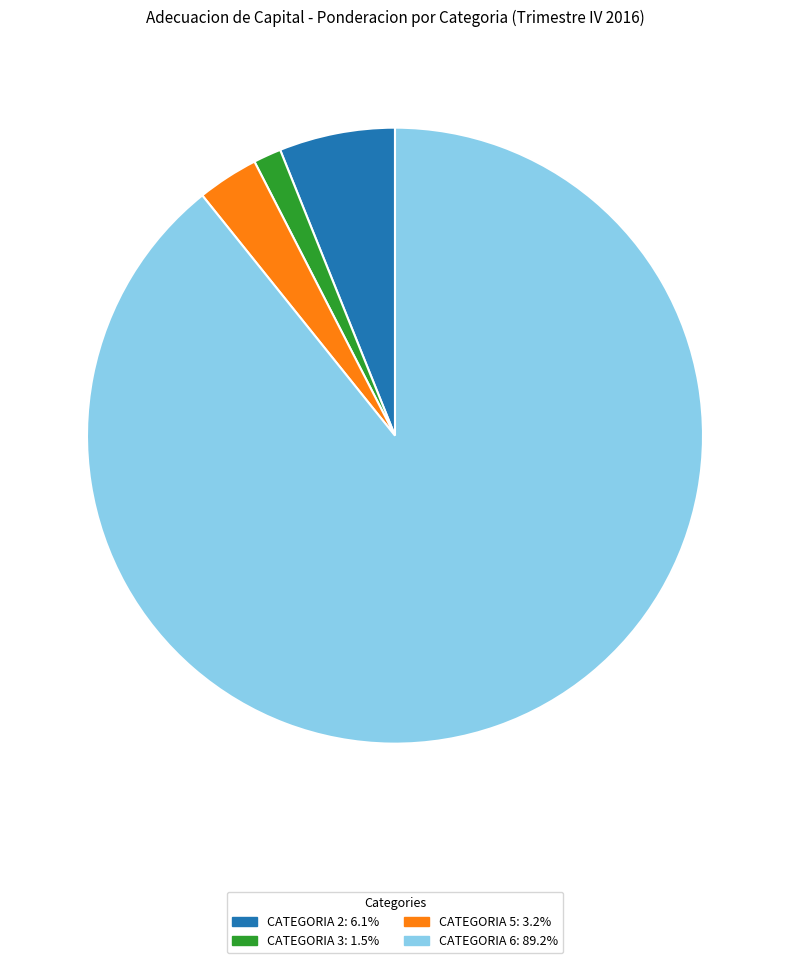

Count the number of slices in the pie.

4